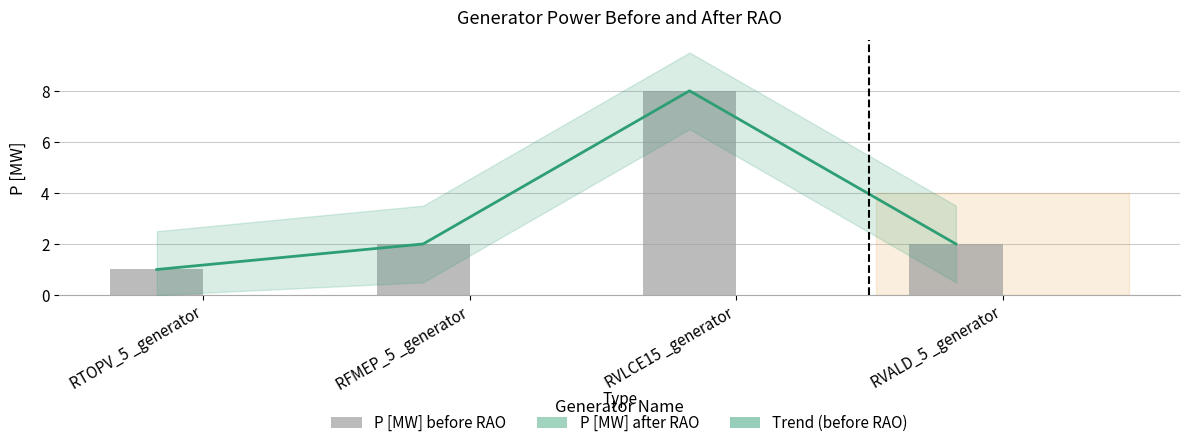

What is the sum of the Trend (before RAO) values at RTOPV_5 _generator and RVALD_5 _generator?

3